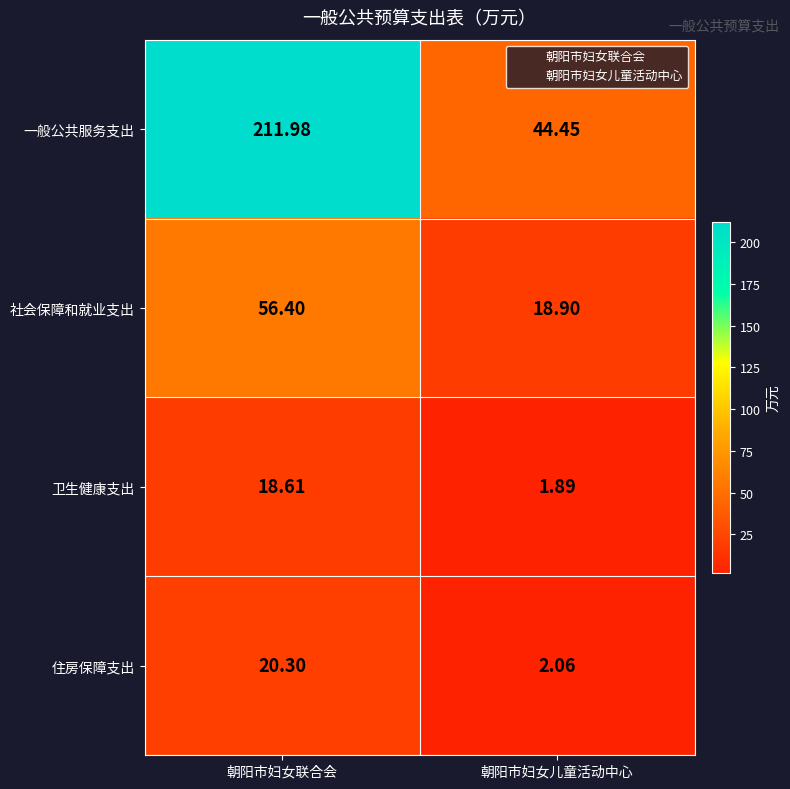

At which category is the sum across all series the highest?

朝阳市妇女联合会